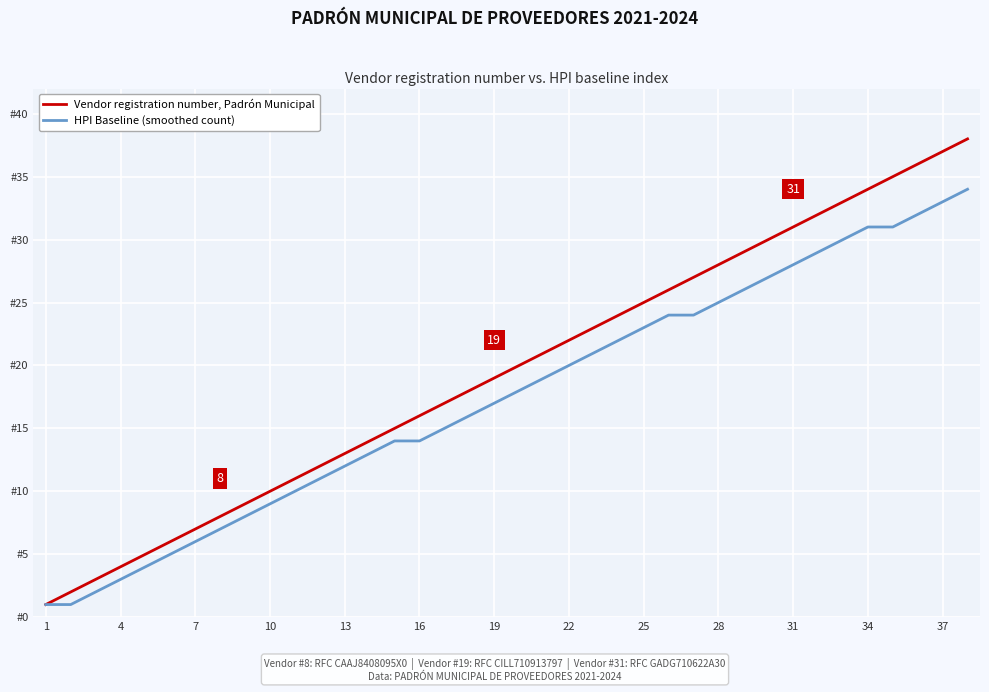

What are all the series names shown in the legend?

Vendor registration number, Padrón Municipal, HPI Baseline (smoothed count)